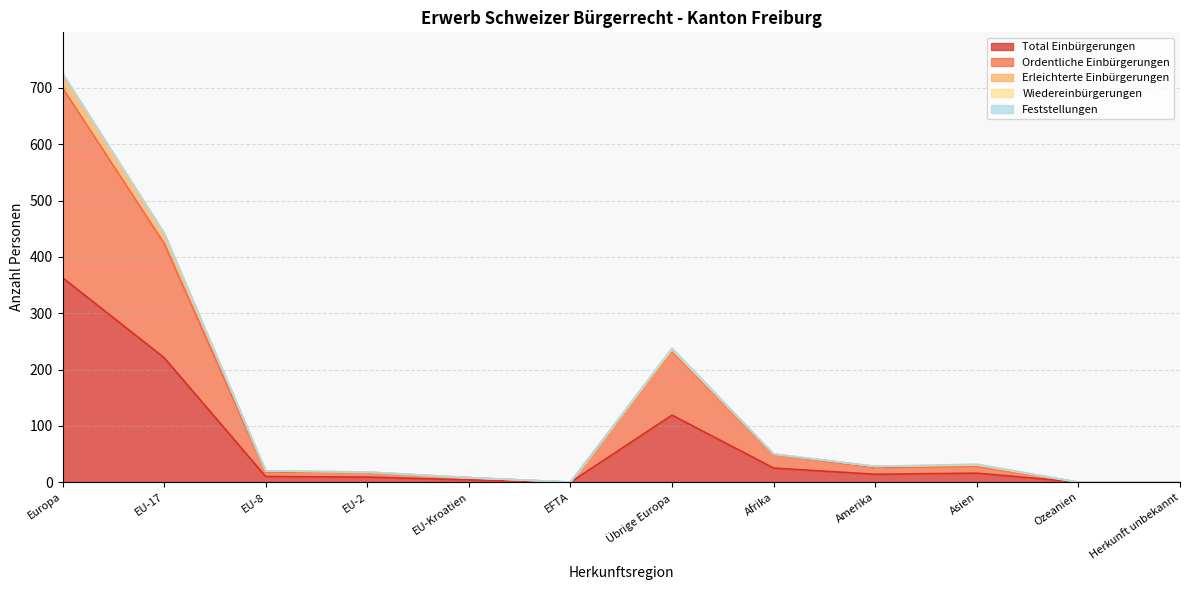

At Ozeanien, list the series in order from largest to smallest.

Total Einbürgerungen, Ordentliche Einbürgerungen, Erleichterte Einbürgerungen, Wiedereinbürgerungen, Feststellungen